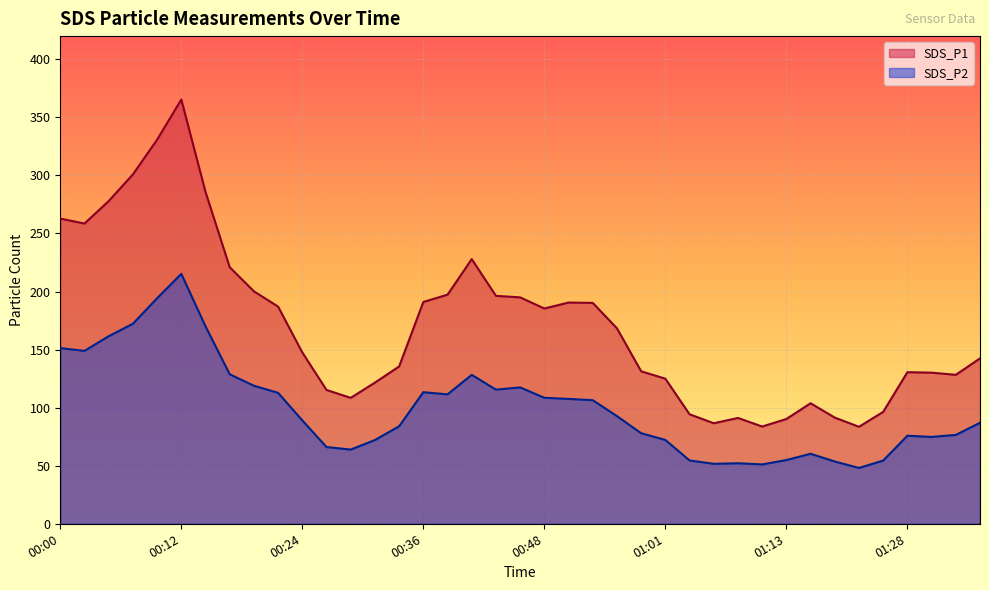

At 01:01, list the series in order from largest to smallest.

SDS_P1, SDS_P2